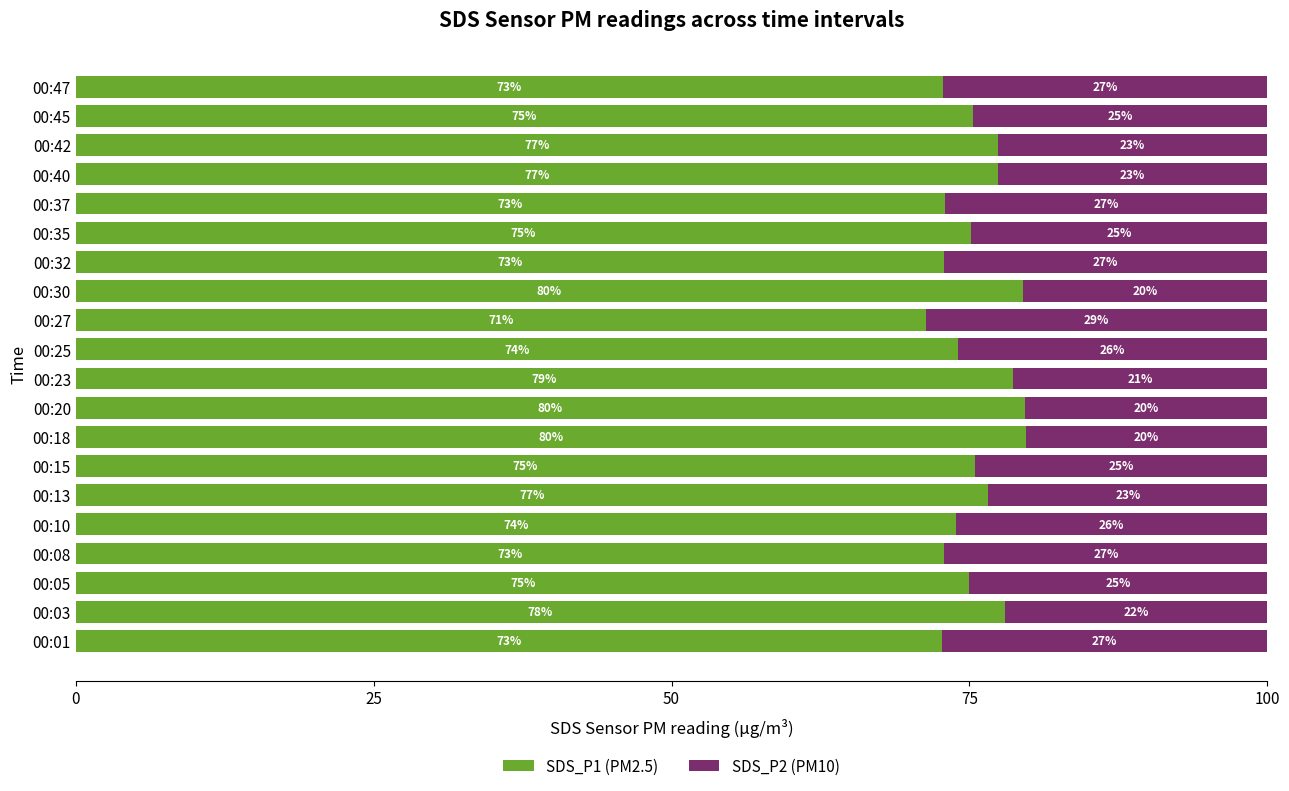

How many values in the SDS_P1 (PM2.5) series are below 75?

8